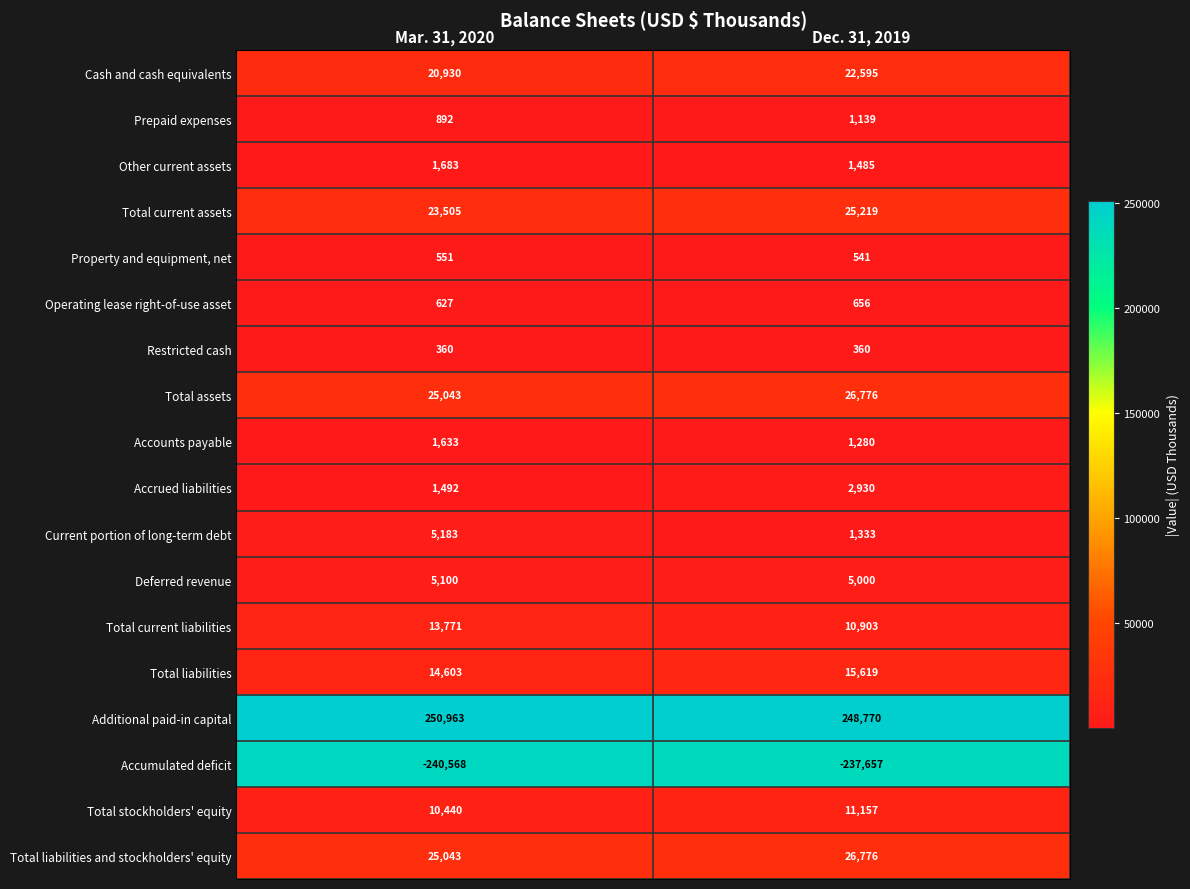

Read the Total liabilities and stockholders' equity value at Dec. 31, 2019, to the nearest 100.

26800